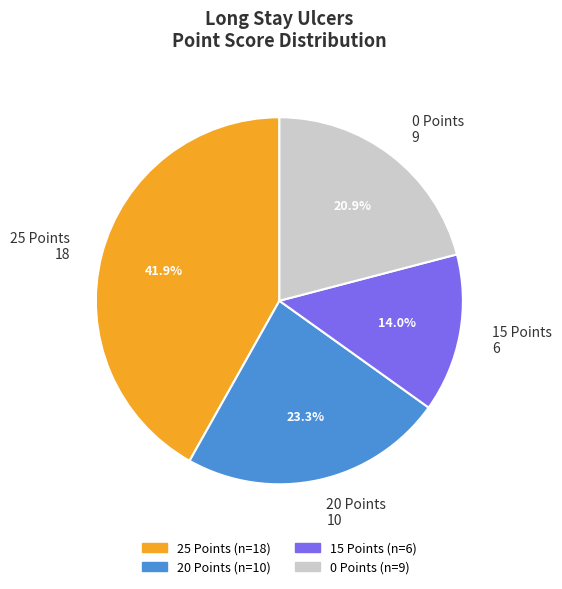

Approximately how many times larger is the value at 25 Points 18 compared to 0 Points 9?

2.0